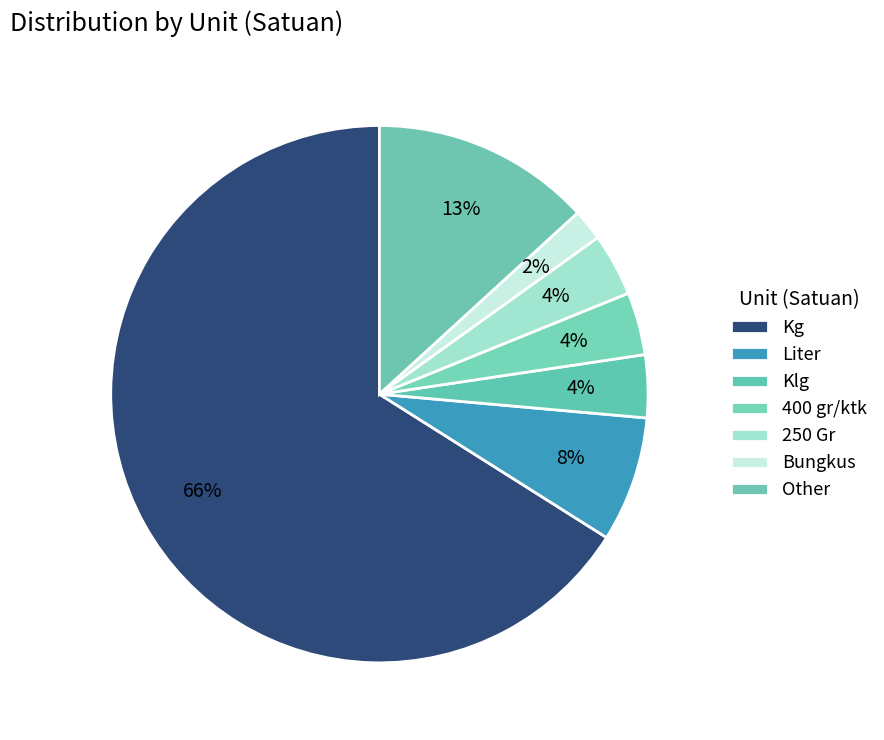

Which slice is the smallest?

Bungkus